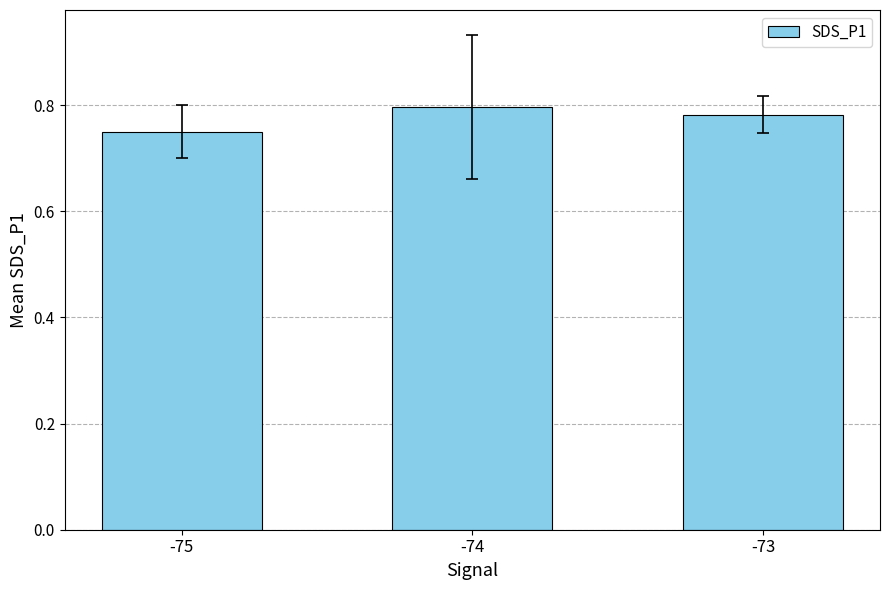

Are the bars horizontal?

No